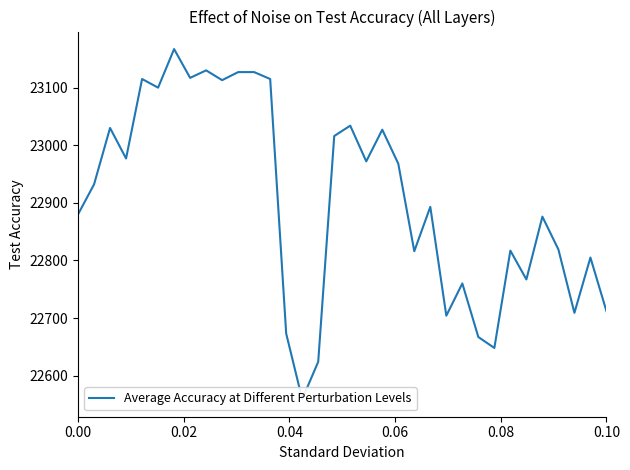

How many categories are shown in the chart?

34